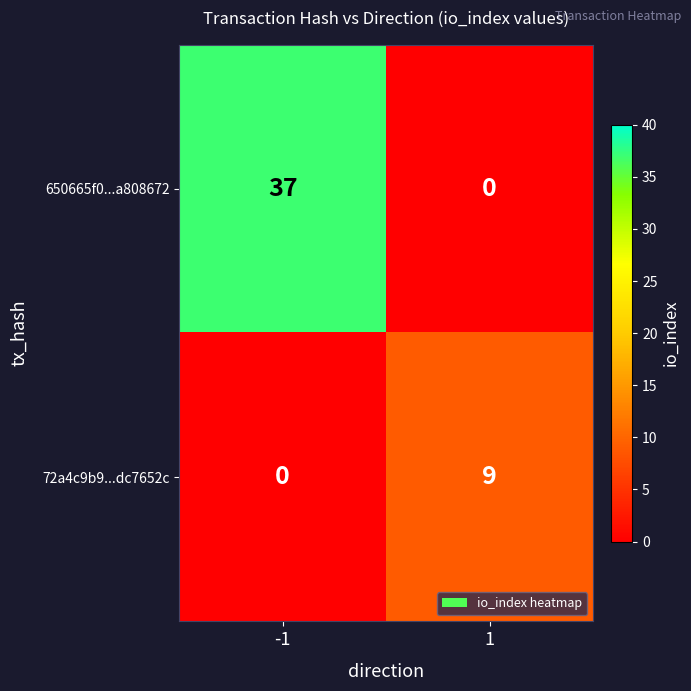

What is the maximum value shown in the chart?

37